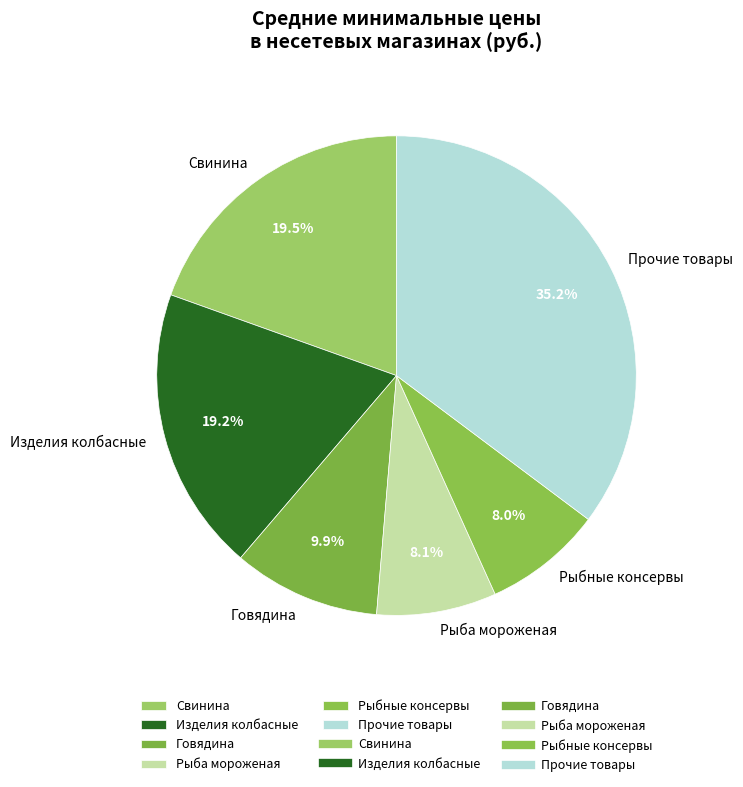

Between Изделия колбасные and Рыба мороженая, which is larger?

Изделия колбасные